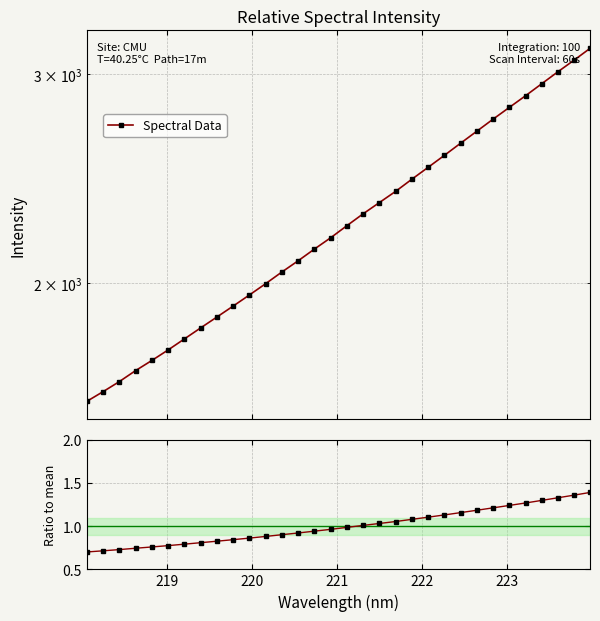

Does the chart have visible grid lines?

Yes